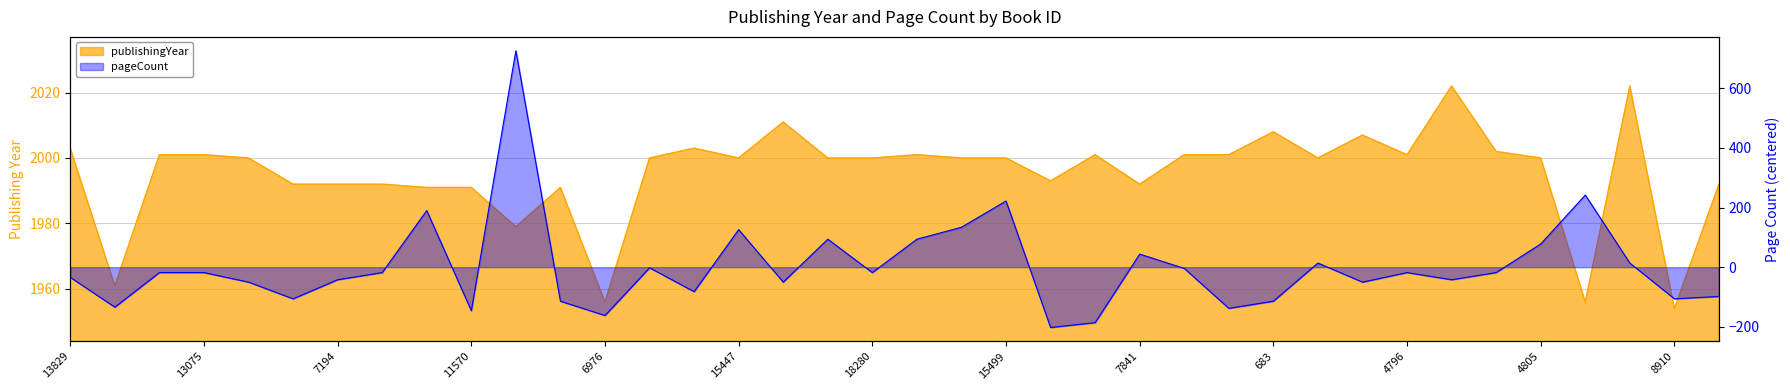

Which category has the lowest value across all series?

17043